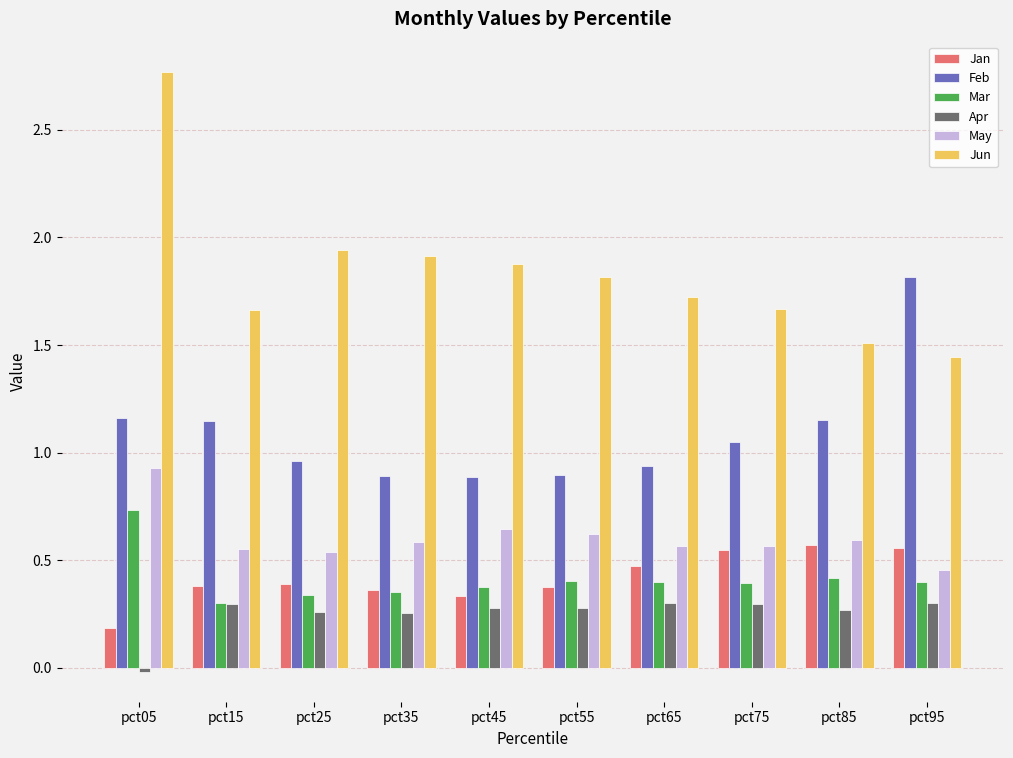

The value of Jun at pct45 is 1.9. True or false?

True